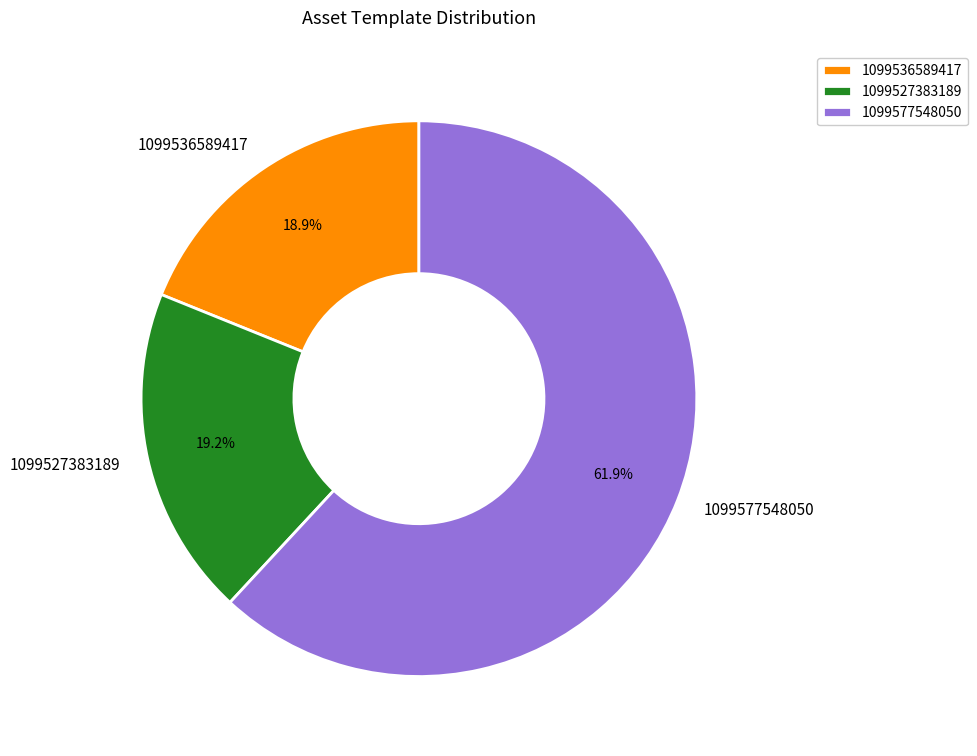

Is 1099536589417 the majority of the pie?

No